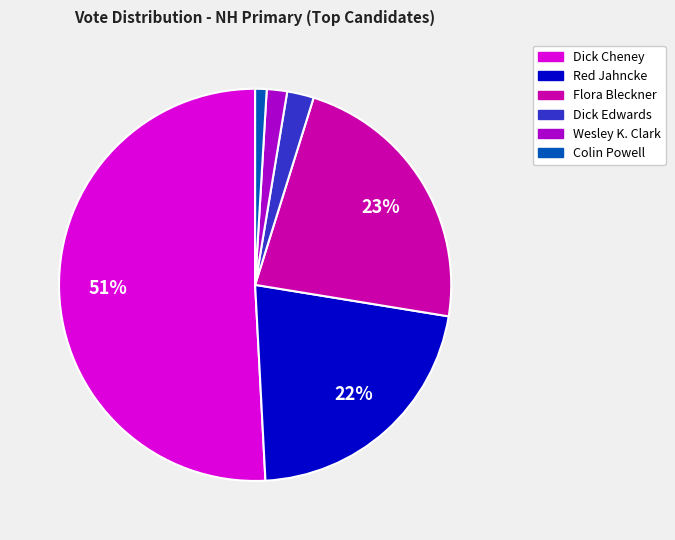

Is there any slice that represents more than half of the pie?

Yes